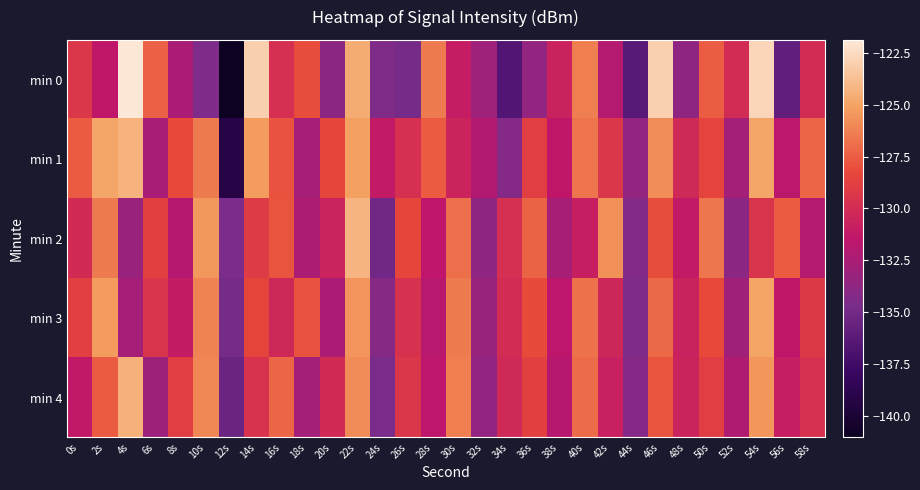

What is the difference between the highest and lowest values at 12s?

6.5